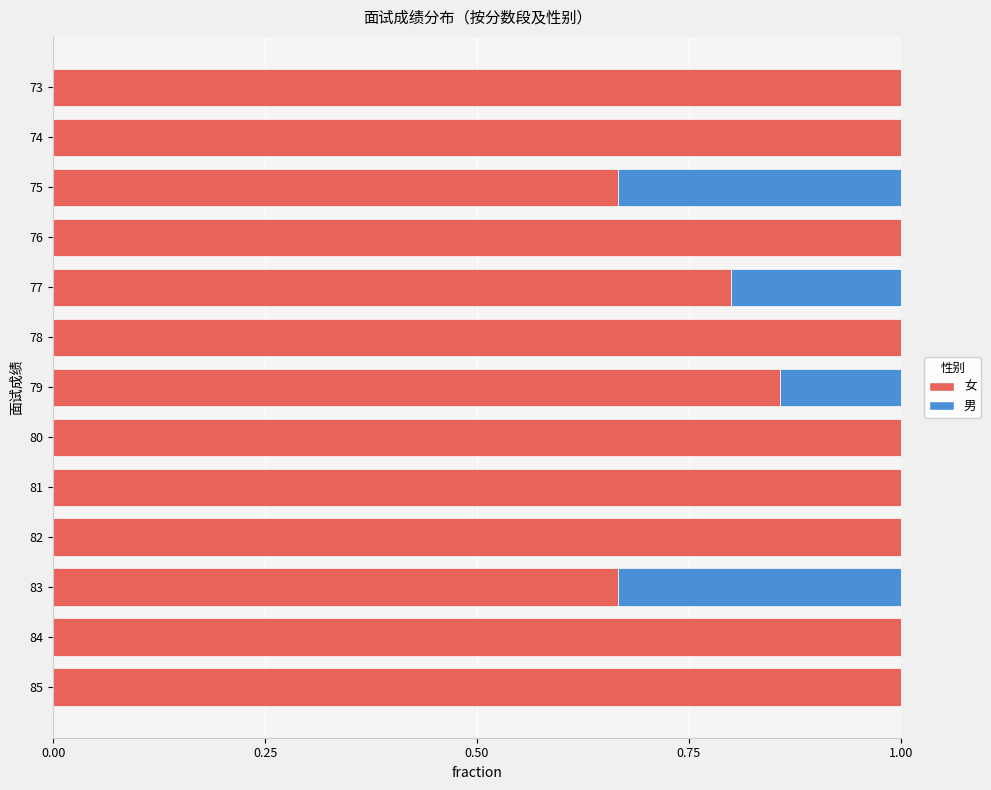

What is the total value across all series at 80?

1.0